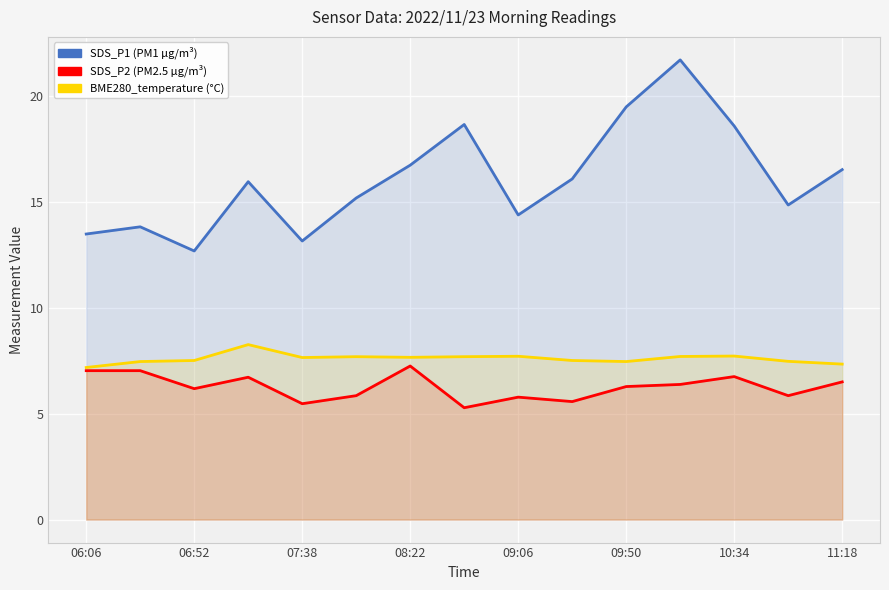

True or false: SDS_P1 has a value of 30.6 at 10:34.

False